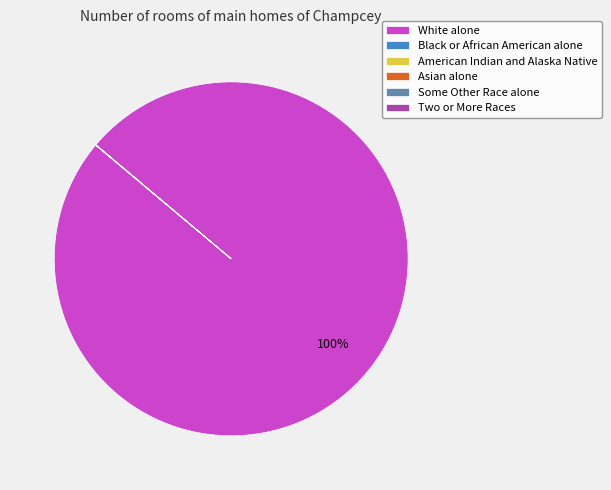

Is there a majority slice in this chart?

Yes